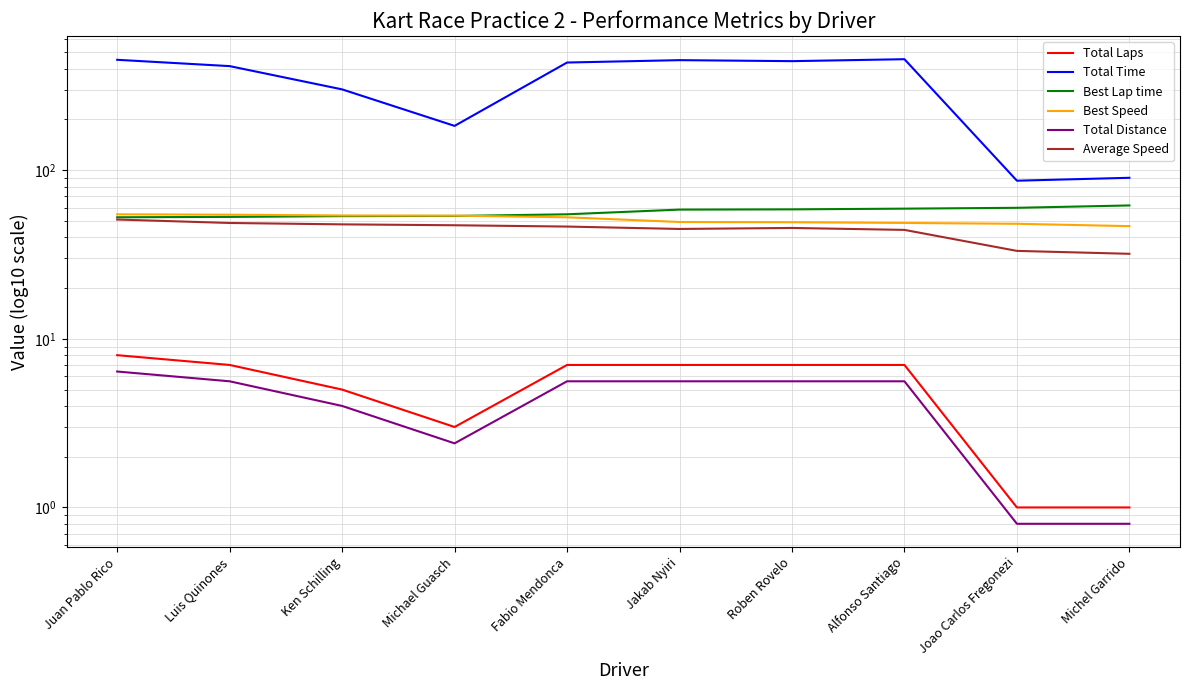

What are all the series names shown in the legend?

Total Laps, Total Time, Best Lap time, Best Speed, Total Distance, Average Speed